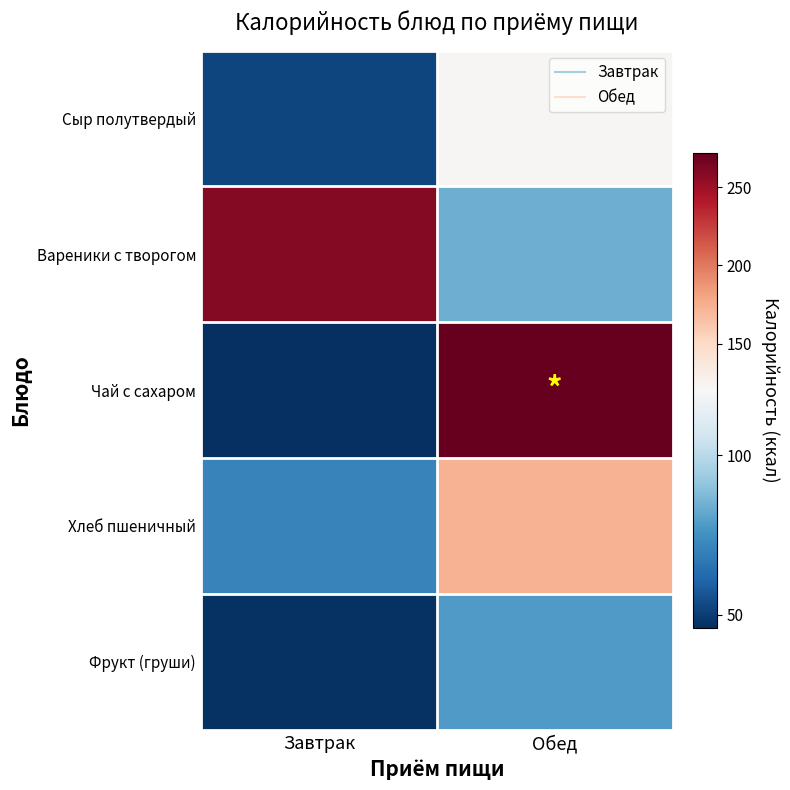

Reading left to right, what are all the values shown in this chart?

Сыр полутвердый: Завтрак=52.0	Обед=122.0
Вареники с творогом: Завтрак=259.0	Обед=84.0
Чай с сахаром: Завтрак=46.0	Обед=272.0
Хлеб пшеничный: Завтрак=70.5	Обед=173.0
Фрукт (груши): Завтрак=47.0	Обед=78.0